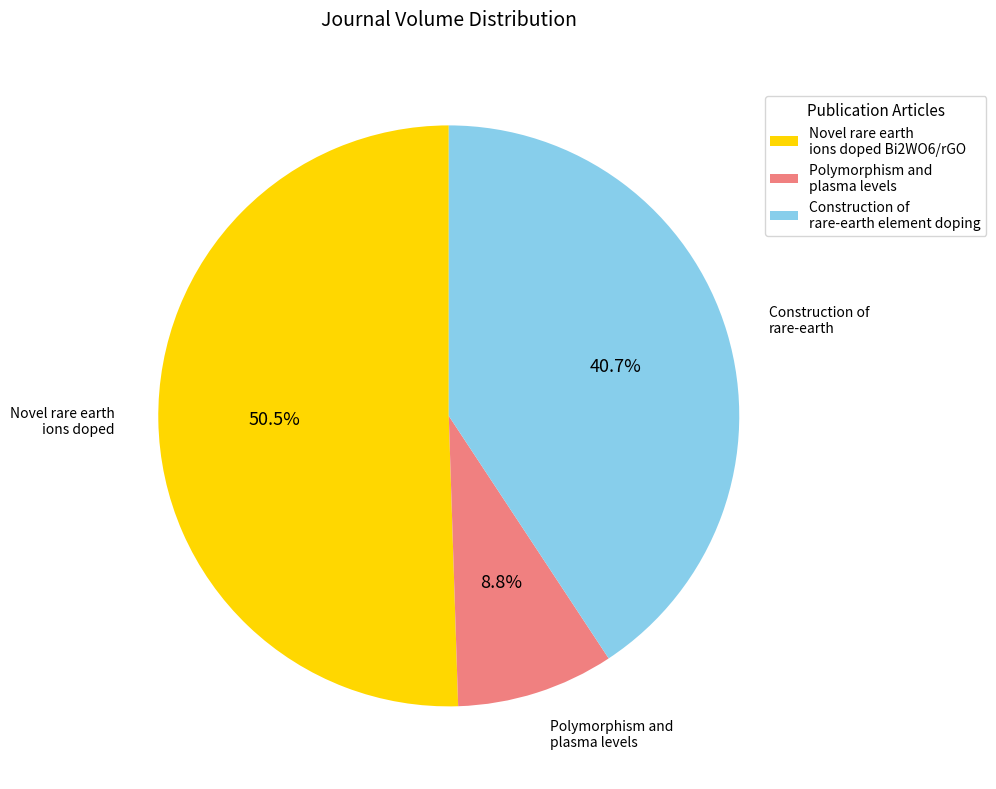

Is the sum of Novel rare earth ions doped Bi2WO6/rGO and Construction of rare-earth element doping greater than half?

Yes